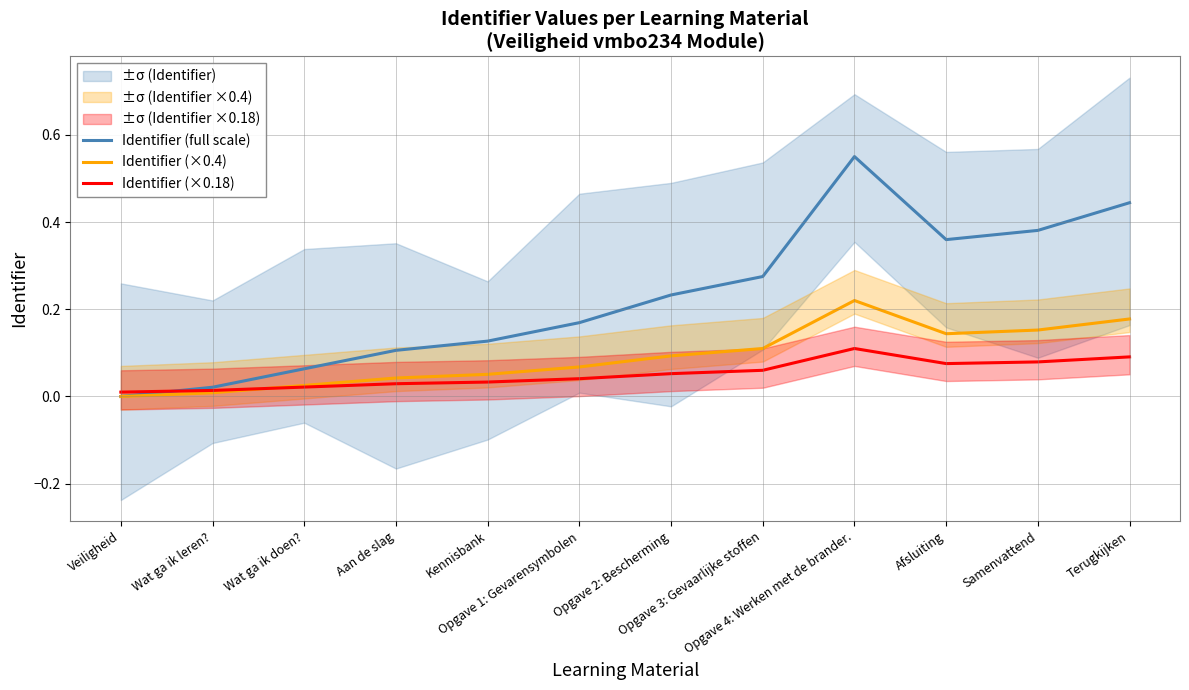

Which series ends up on top after the final intersection of Identifier (×0.18) and Identifier (full scale)?

Identifier (full scale)